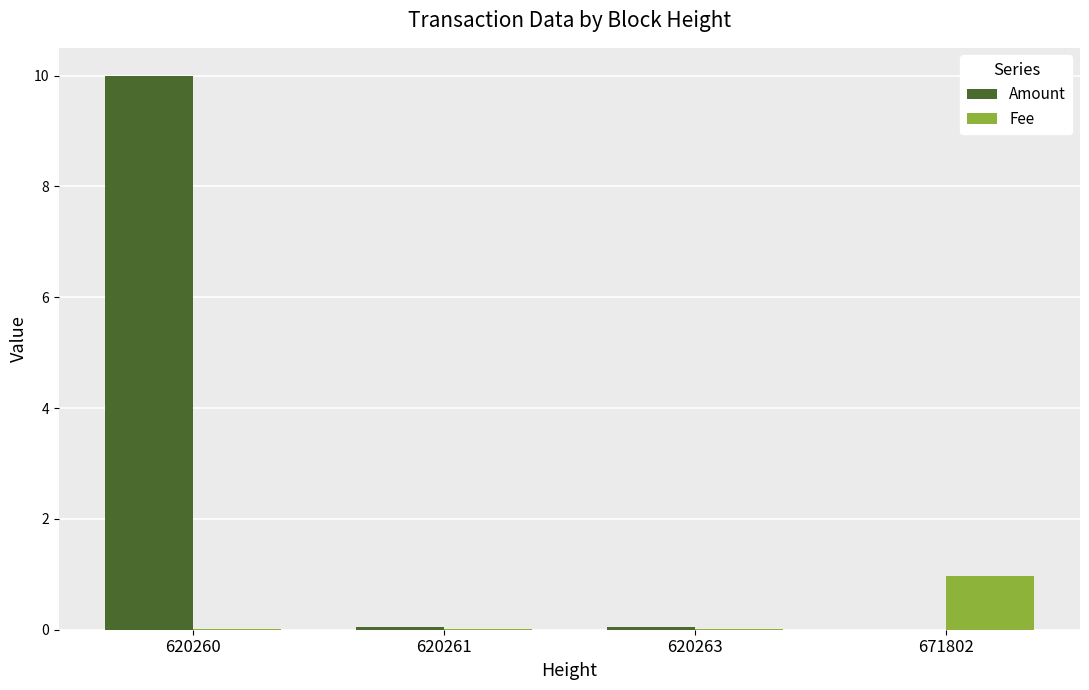

Which series has the largest total across all categories?

Amount